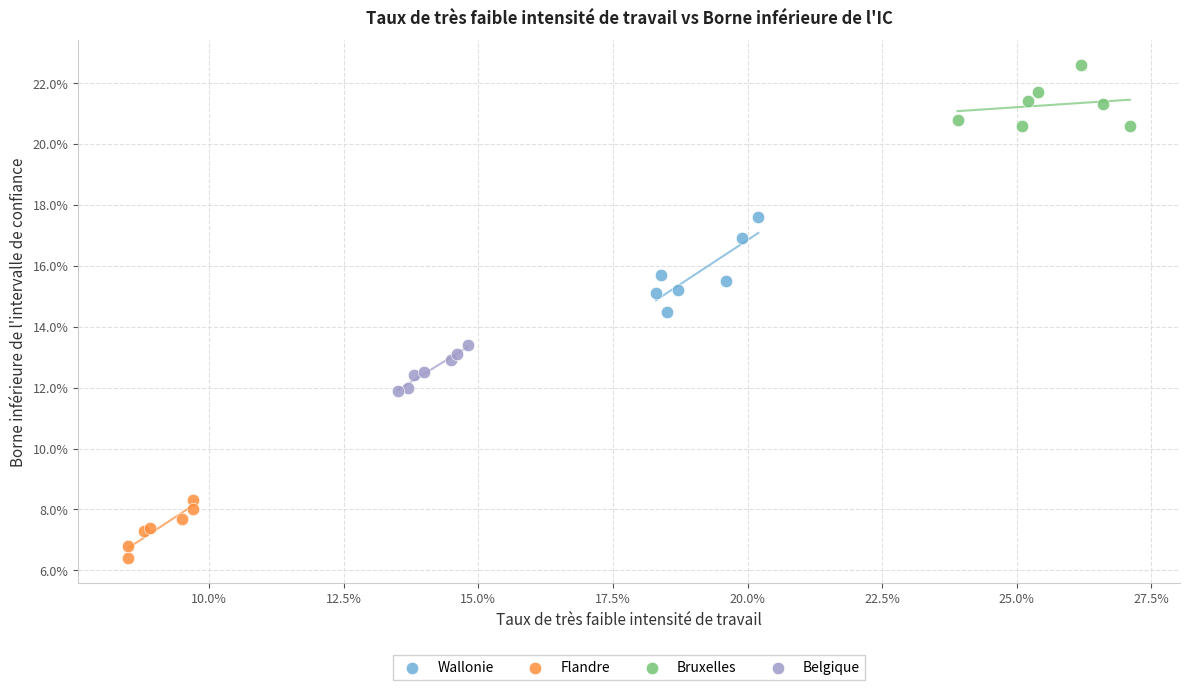

What are all the series names shown in the legend?

Wallonie, Flandre, Bruxelles, Belgique